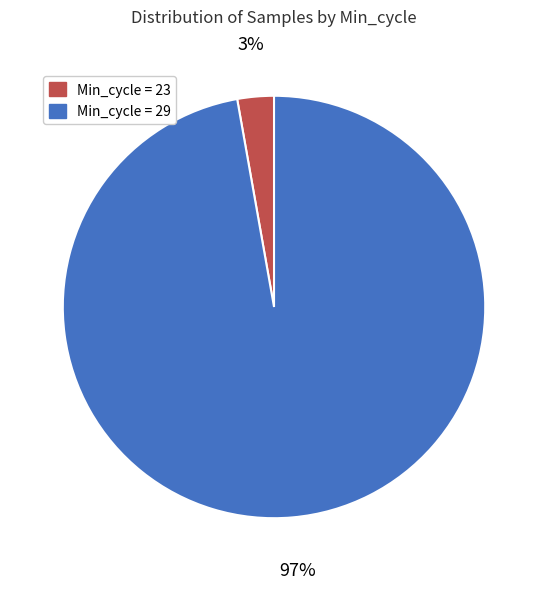

Is the sum of Min_cycle = 23 and Min_cycle = 29 greater than half?

Yes